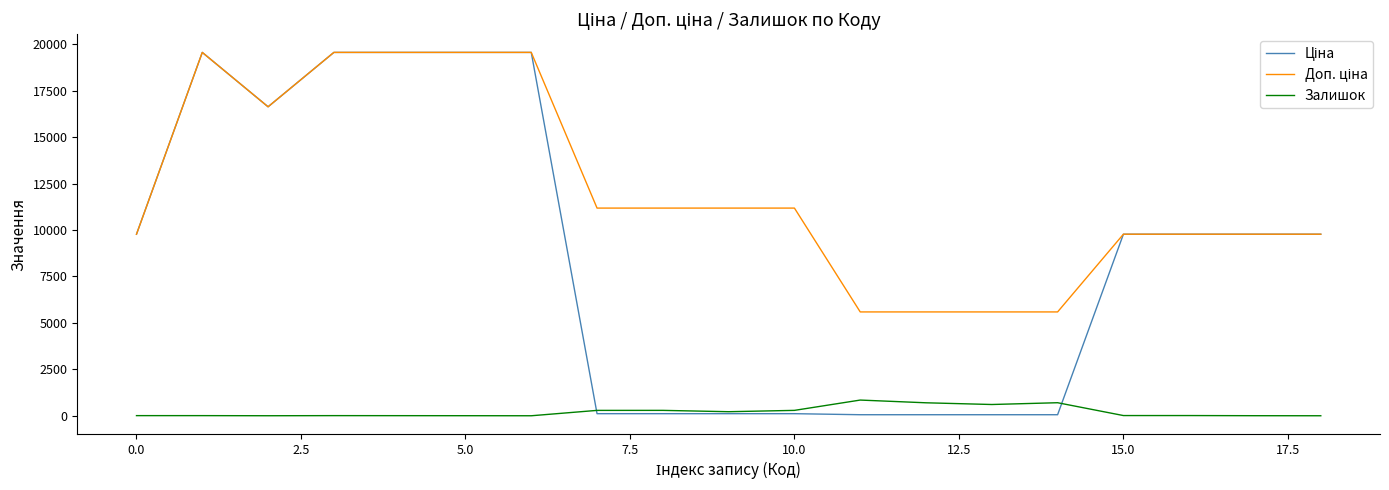

What is the greatest value displayed?

19564.9